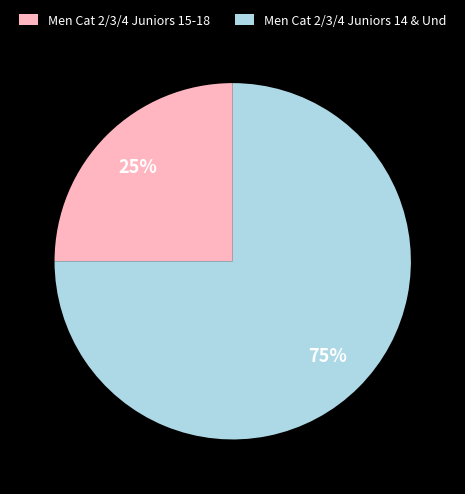

What is the smallest slice in the pie chart?

Men Cat 2/3/4 Juniors 15-18